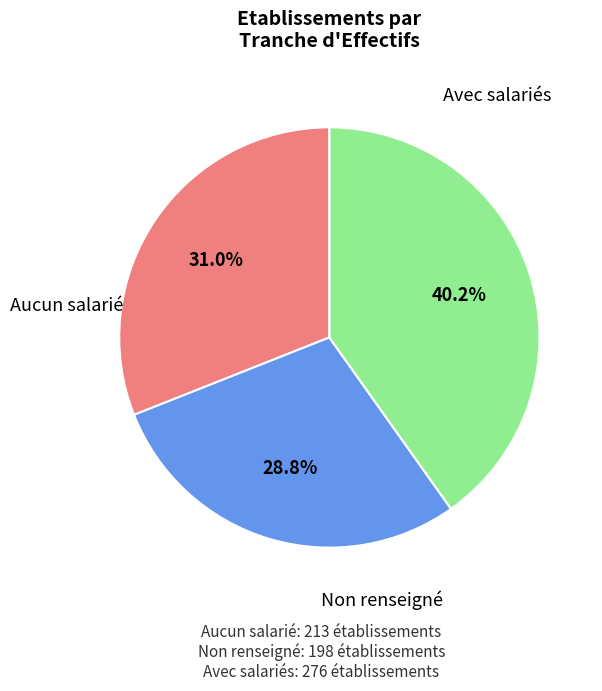

Is there a majority slice in this chart?

No